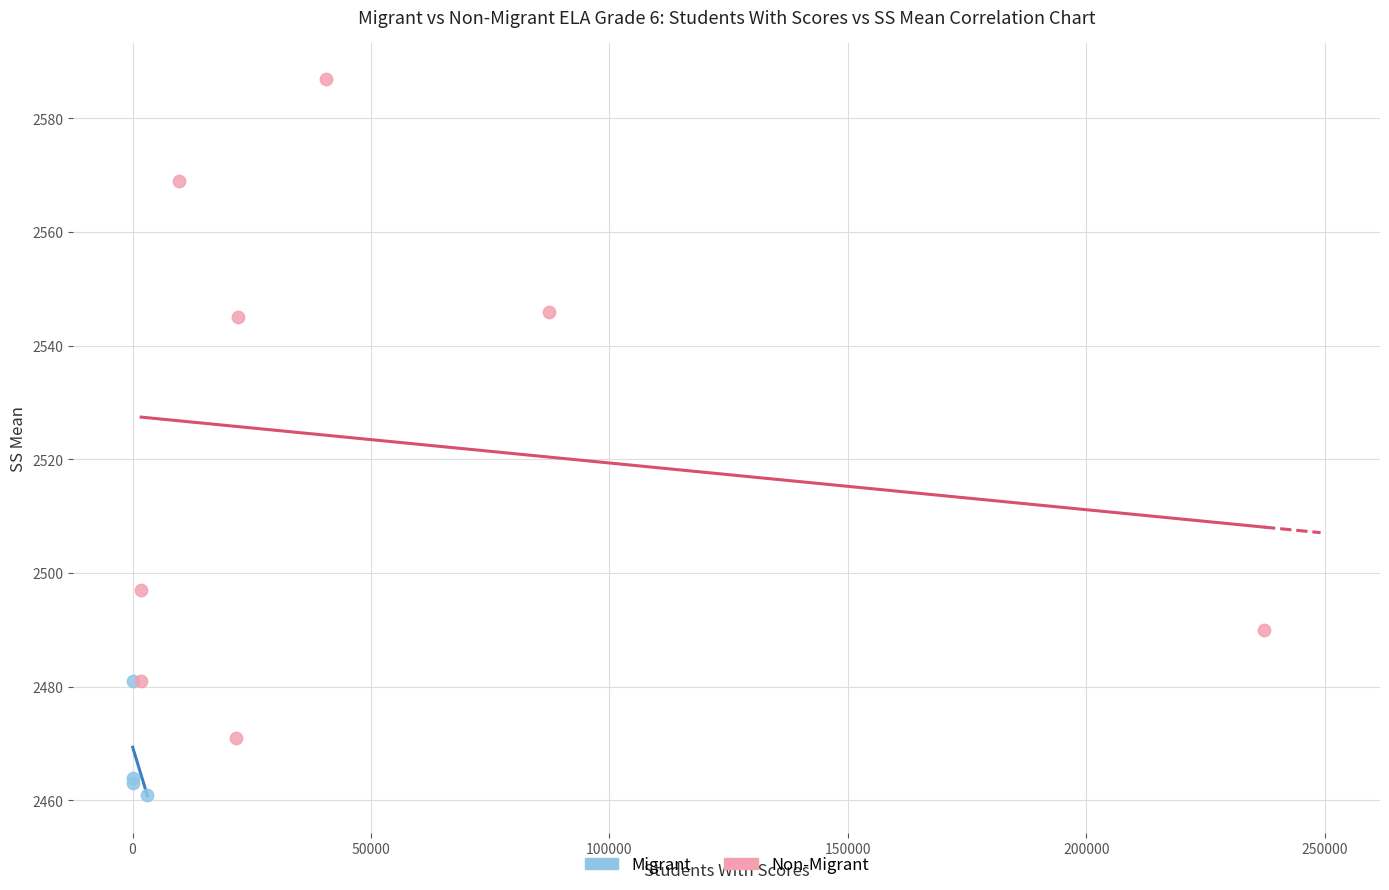

Which series reaches the minimum Y coordinate?

Migrant